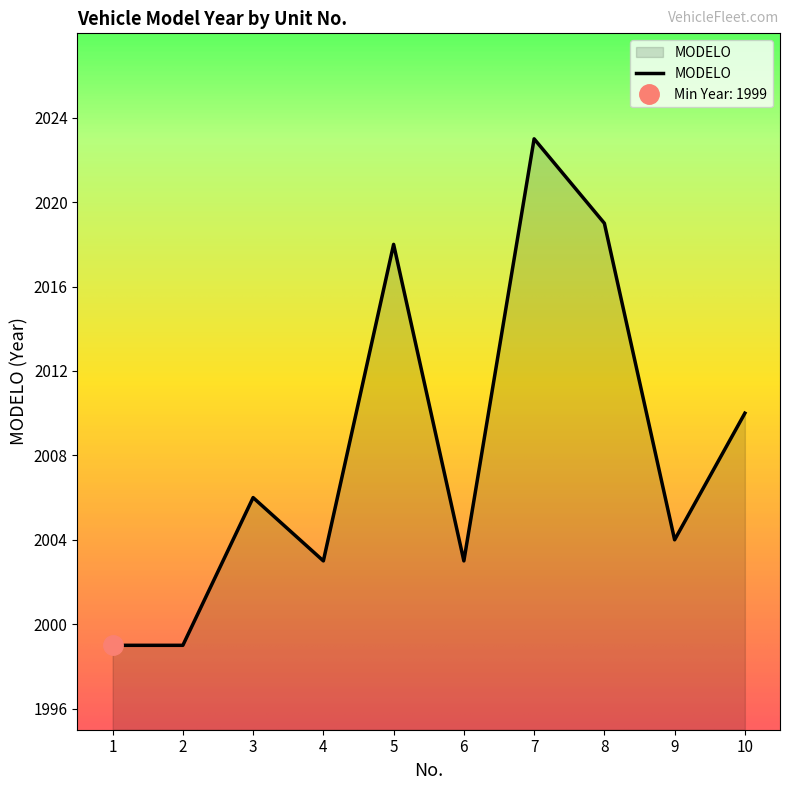

What is the difference between the values at 3 and 4?

3